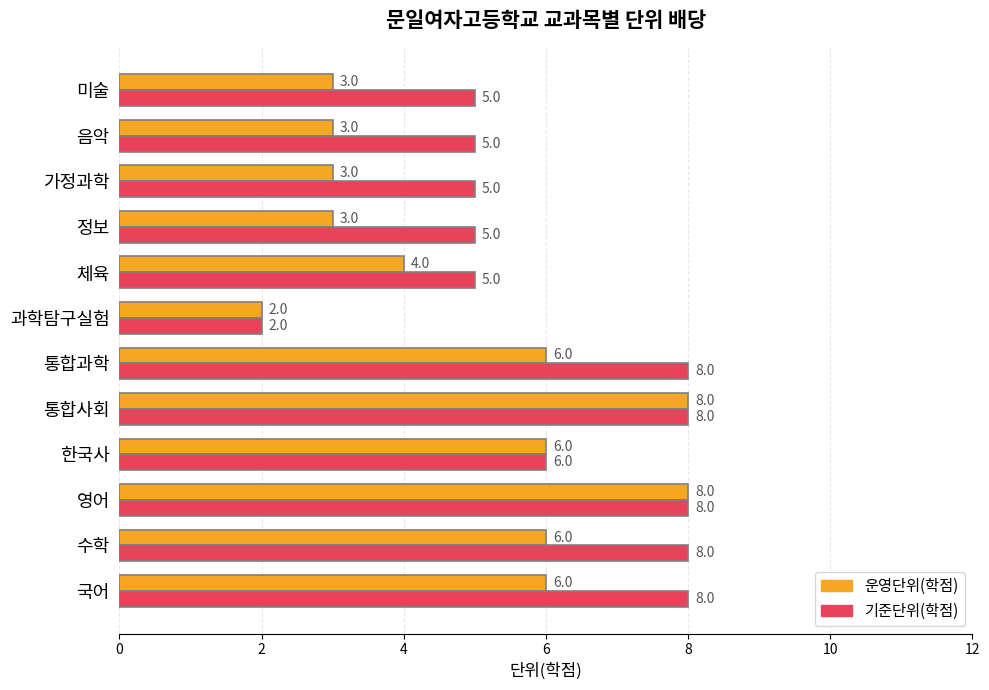

The value of 운영단위(학점) at 과학탐구실험 is 3. True or false?

False